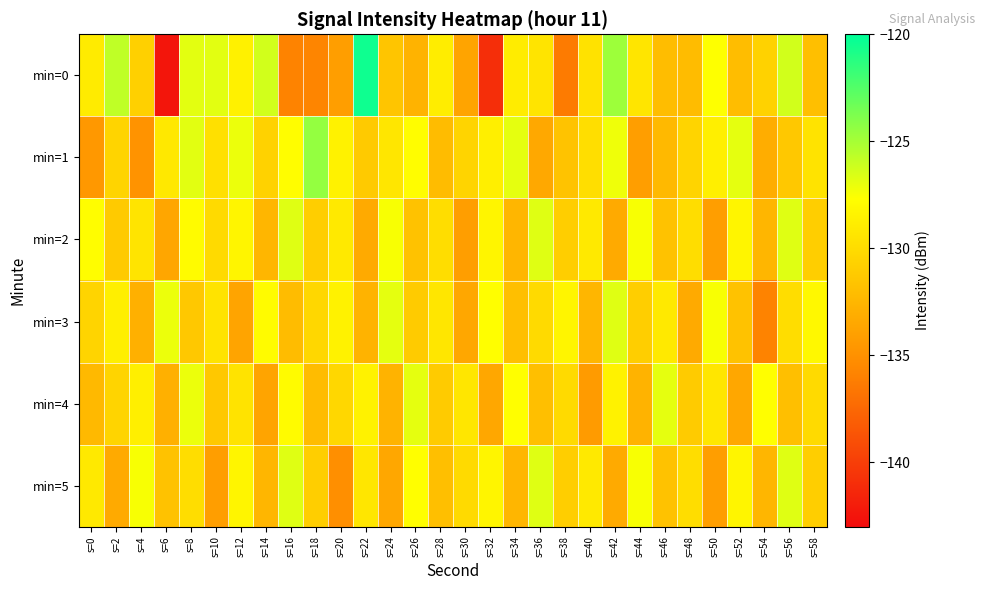

List the series in order of their peak value, highest first.

min=0, min=1, min=2, min=3, min=5, min=4